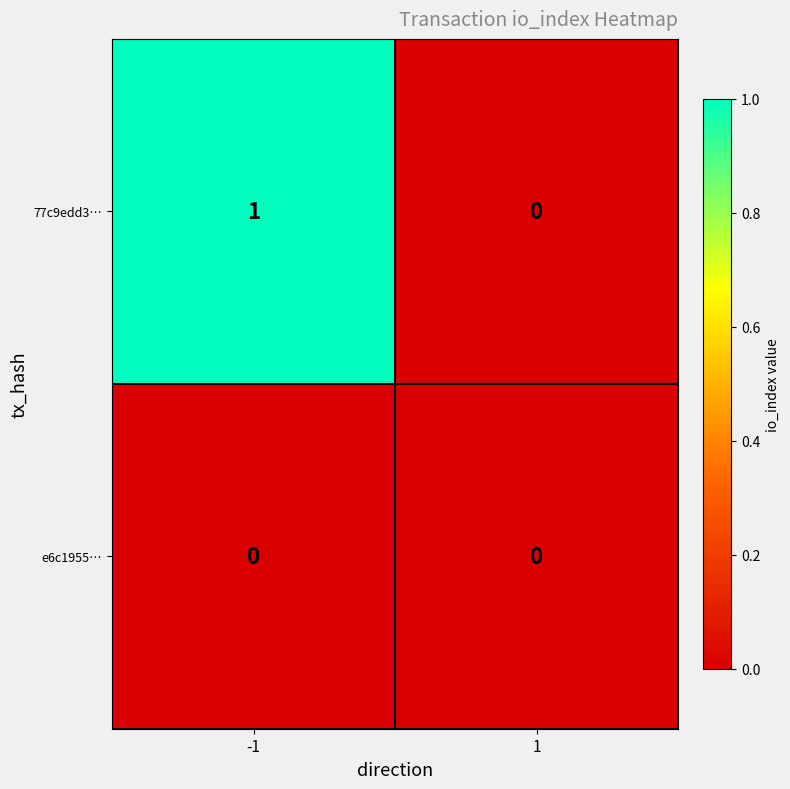

Which series has the largest total across all categories?

77c9edd3…